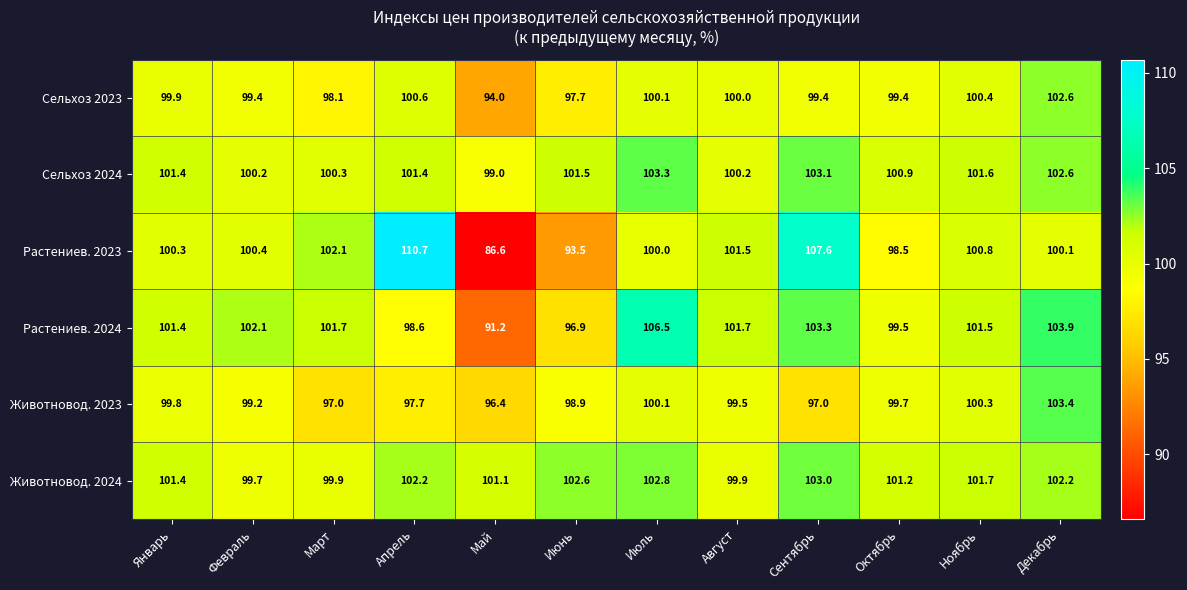

What is the average value of the Сельхоз 2023 series?

99.3